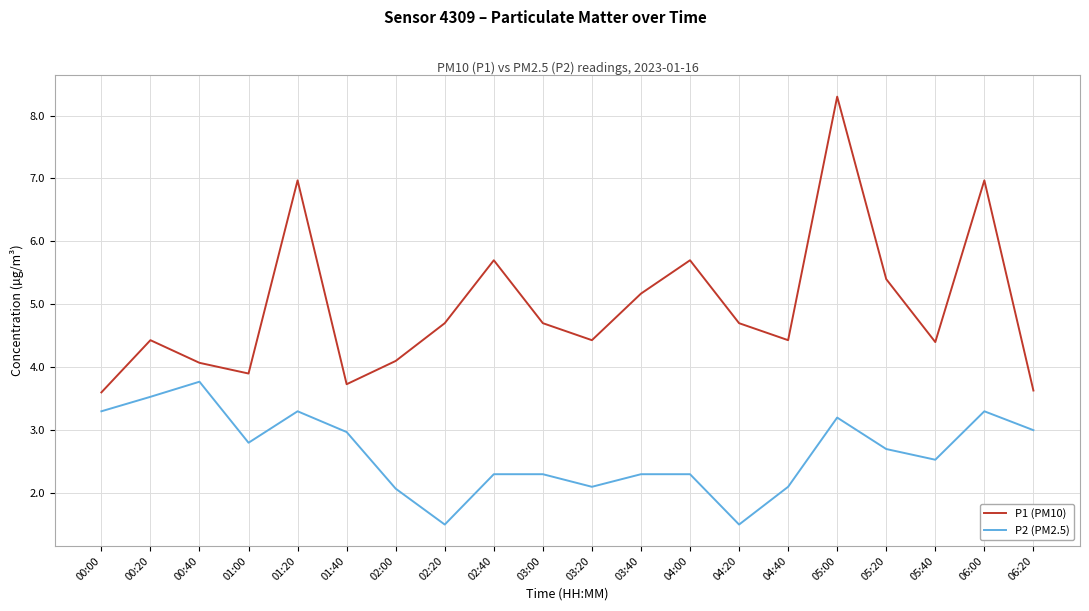

Which series has the largest range (max minus min)?

P1 (PM10)